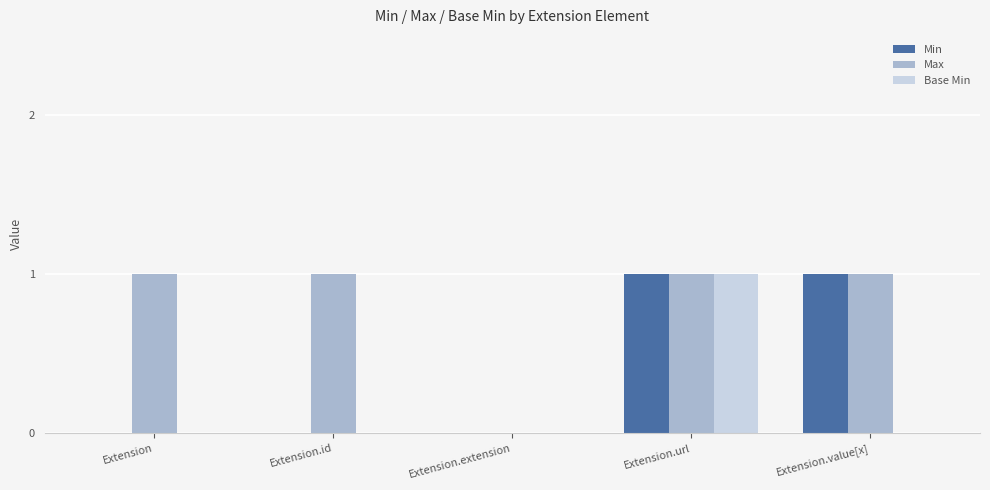

The Max series shows 1 at Extension. True or false?

True